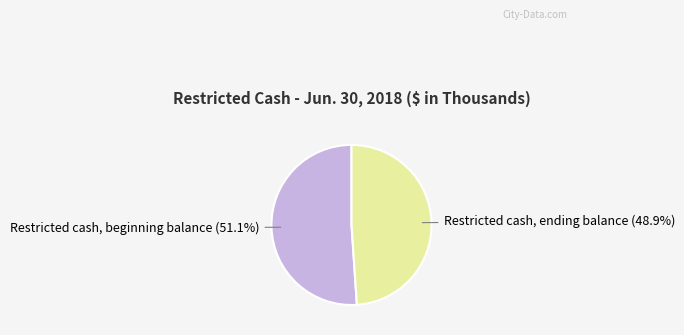

Is there any slice that represents more than half of the pie?

Yes